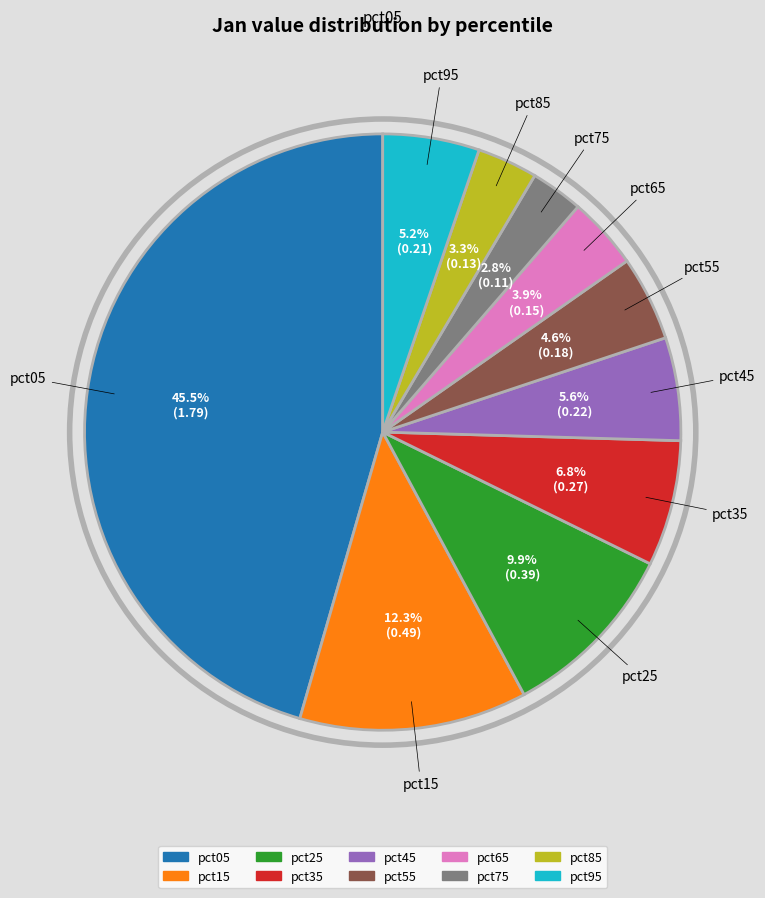

Is it true that pct35 is 7% of the pie?

True